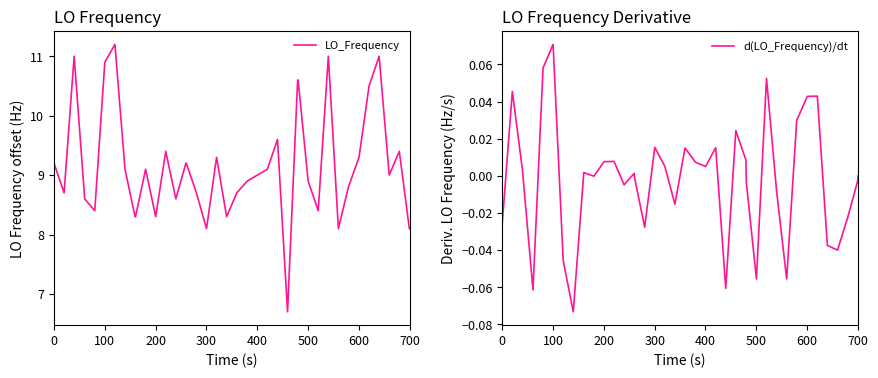

Which series has the largest range (max minus min)?

LO_Frequency